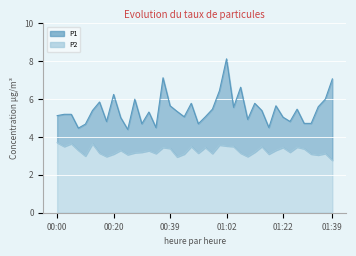

What is the label of the 19th point from the right?

00:52